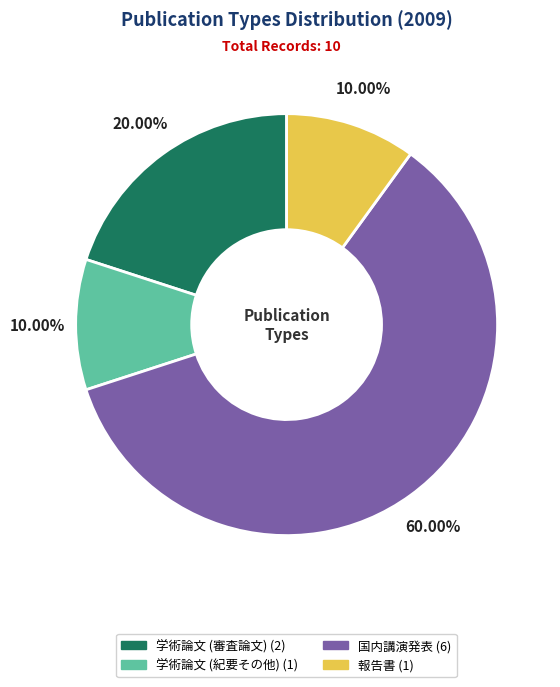

How many slices are in this pie chart?

4